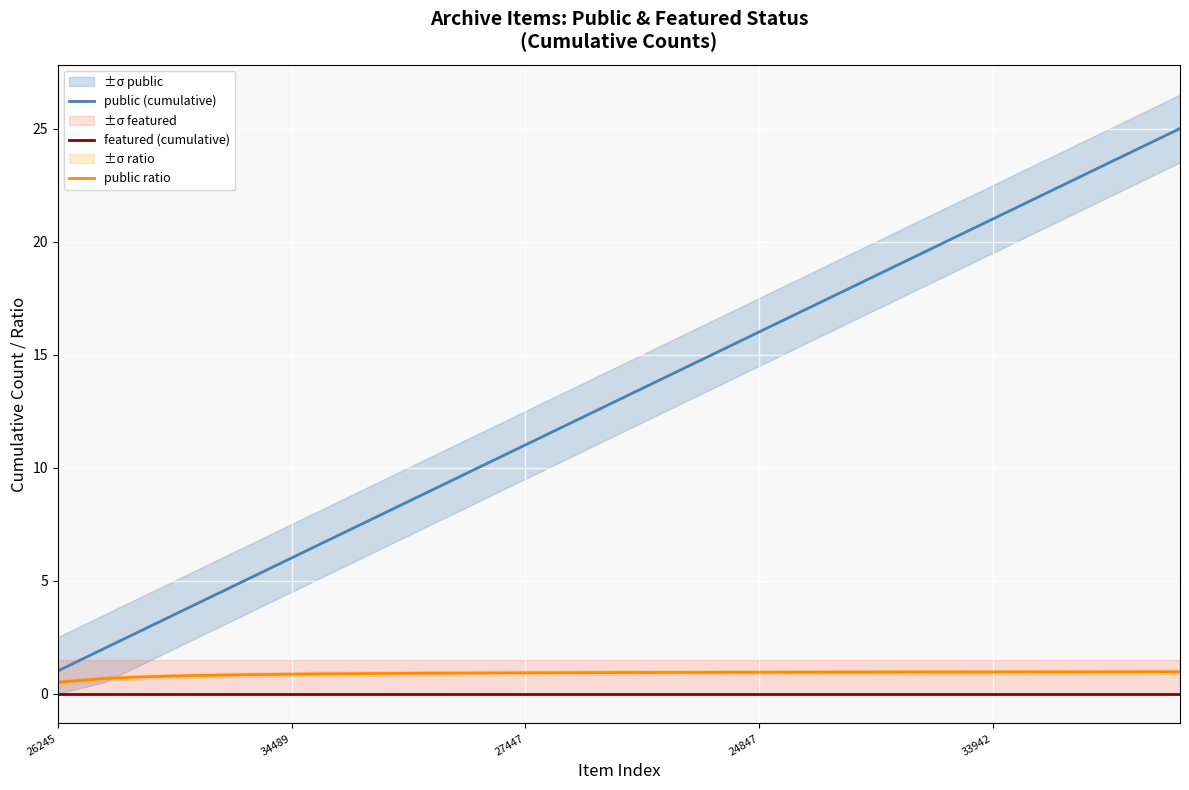

Which series has the largest total across all categories?

public (cumulative)